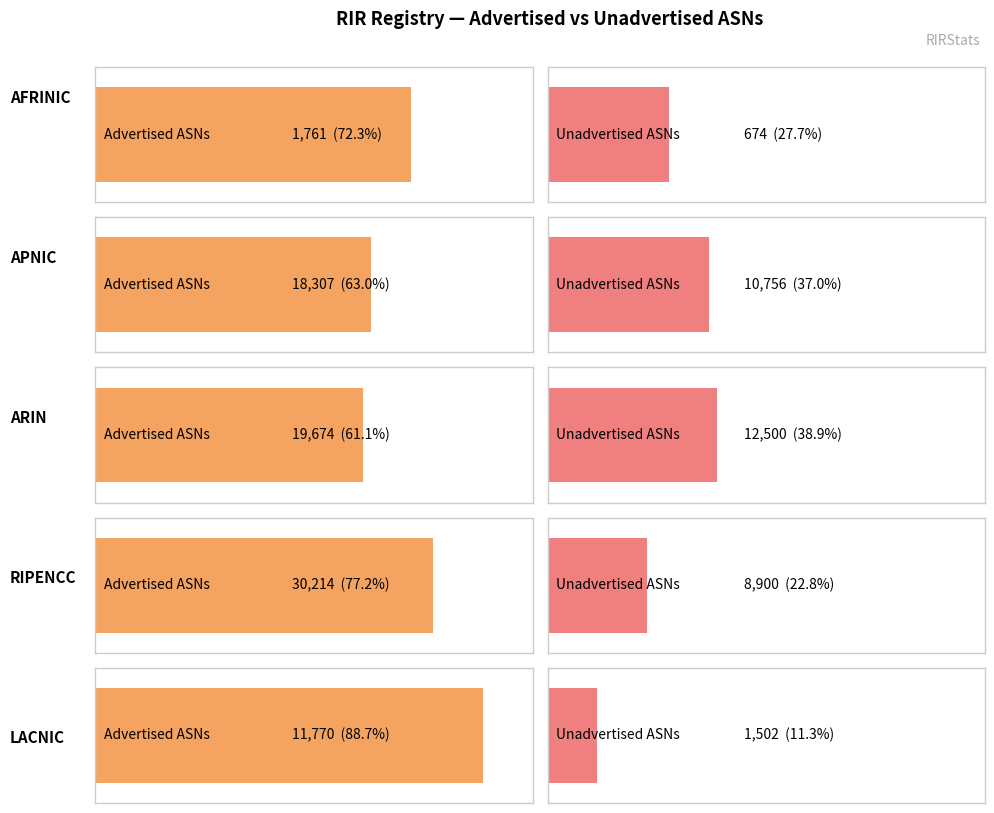

How many values in the Advertised ASNs series are below 18307?

2